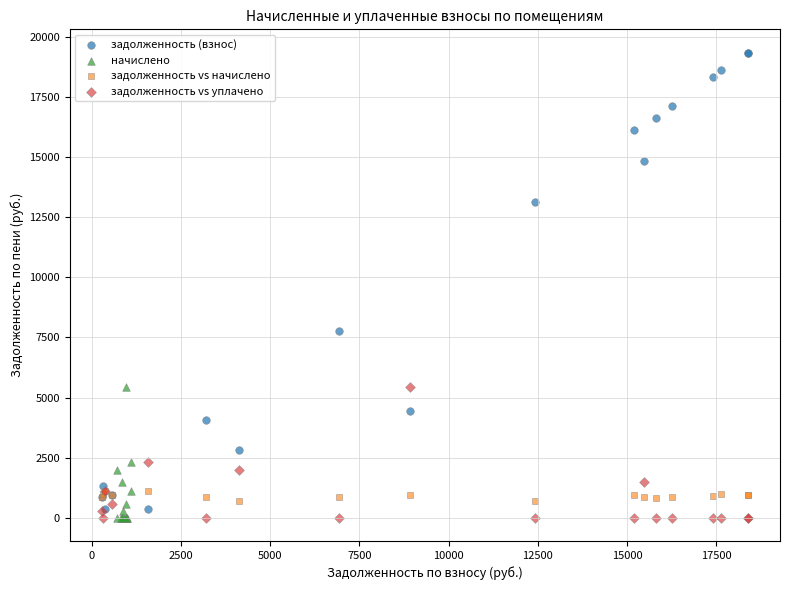

Which series reaches the maximum Y coordinate?

задолженность (взнос)